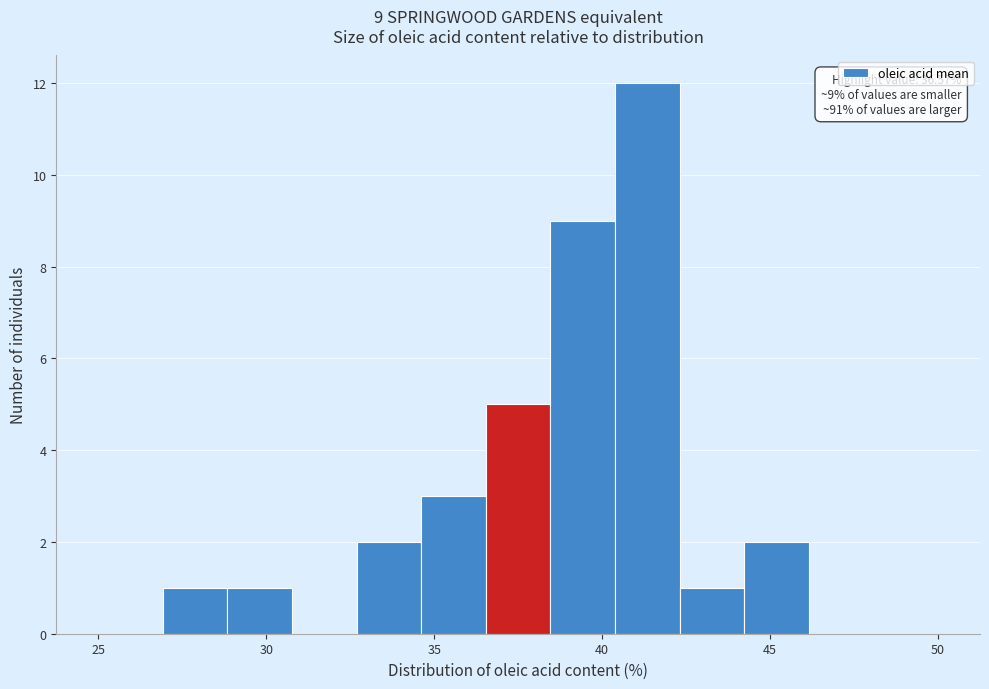

Around what value on the x-axis is the tallest bar? Give the approximate position of its centre, as read against the axis.

41.5